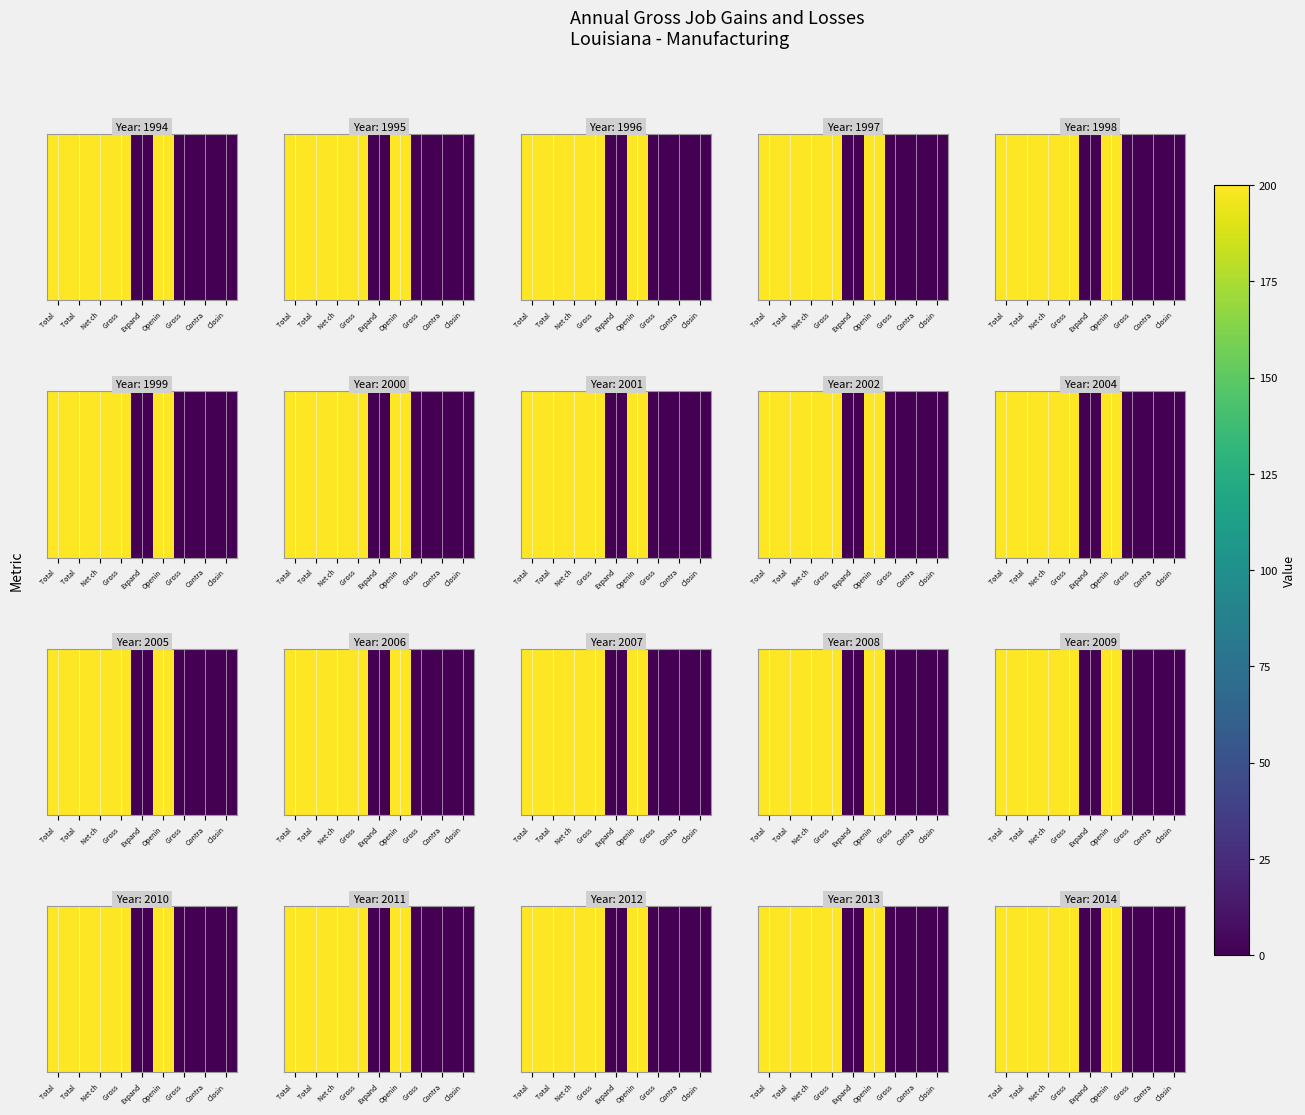

What is the change in value from Gross  to Contra?

-200